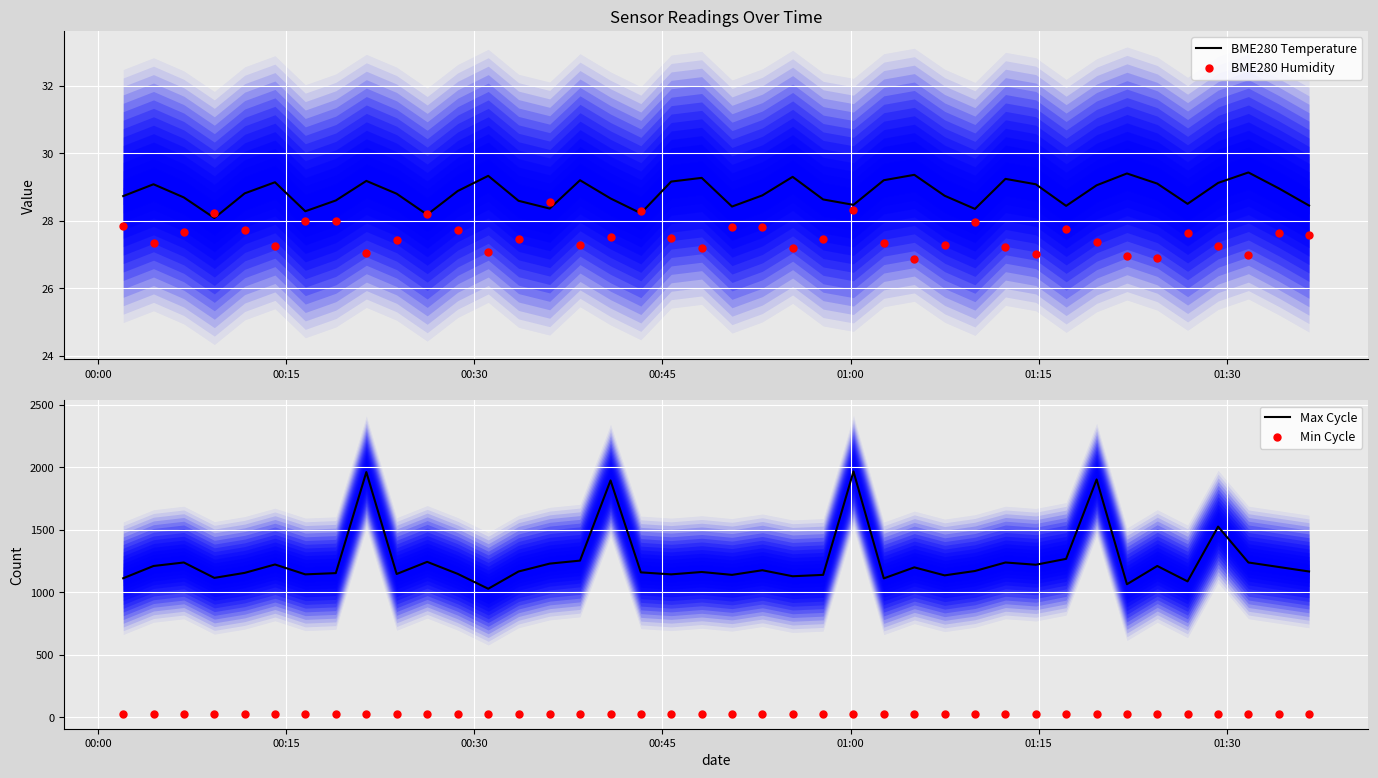

Which series reaches the minimum Y coordinate?

BME280 Humidity